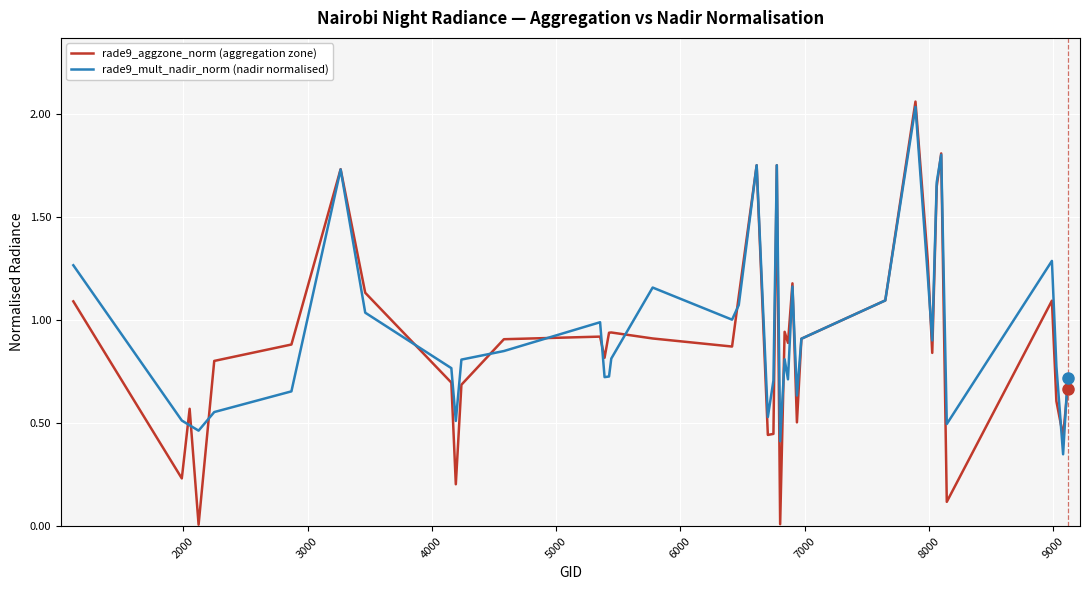

Which series has the largest range (max minus min)?

rade9_aggzone_norm (aggregation zone)